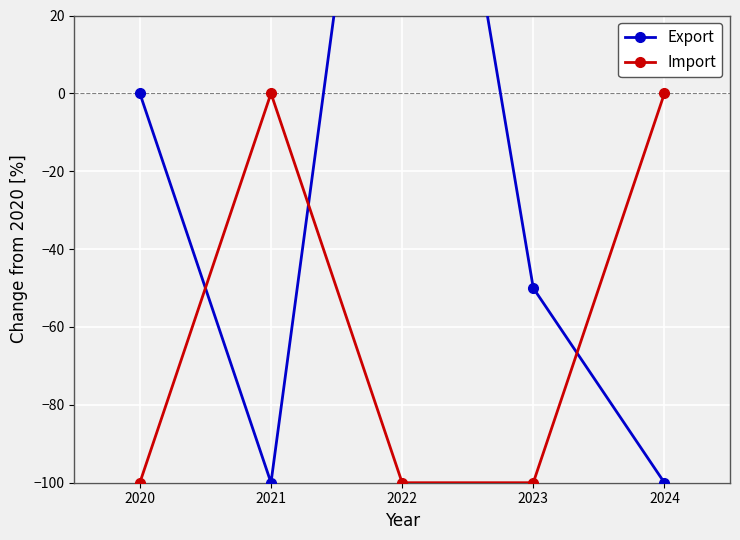

Is it true that Export equals -100 at 2021?

True